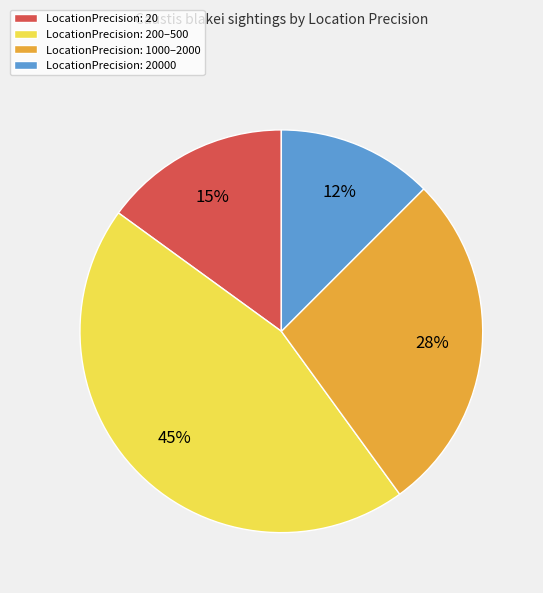

What is the largest slice in the pie chart?

LocationPrecision: 200–500